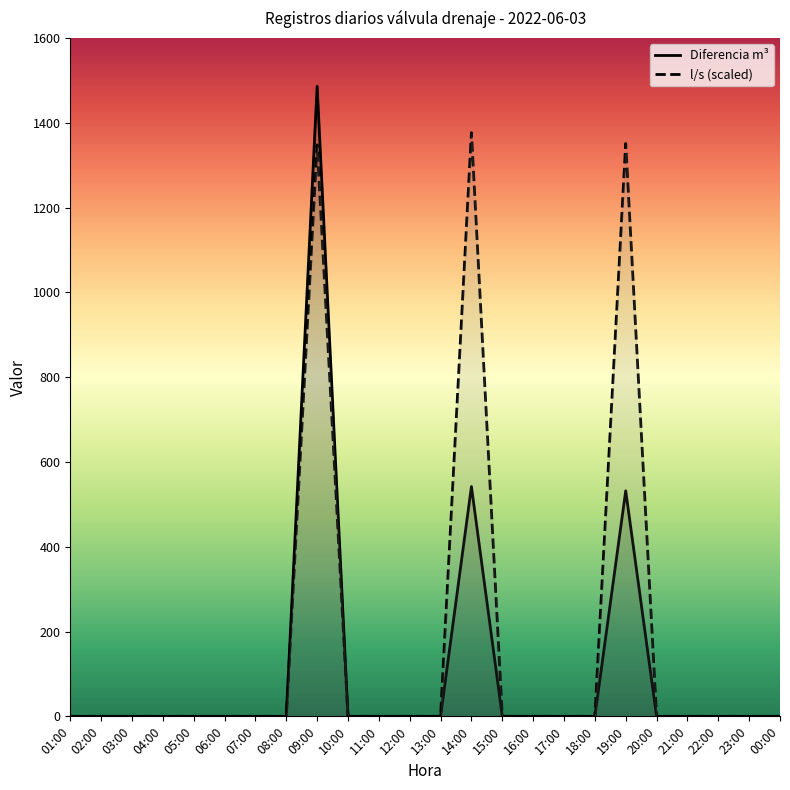

What is the greatest value displayed?

1486.0